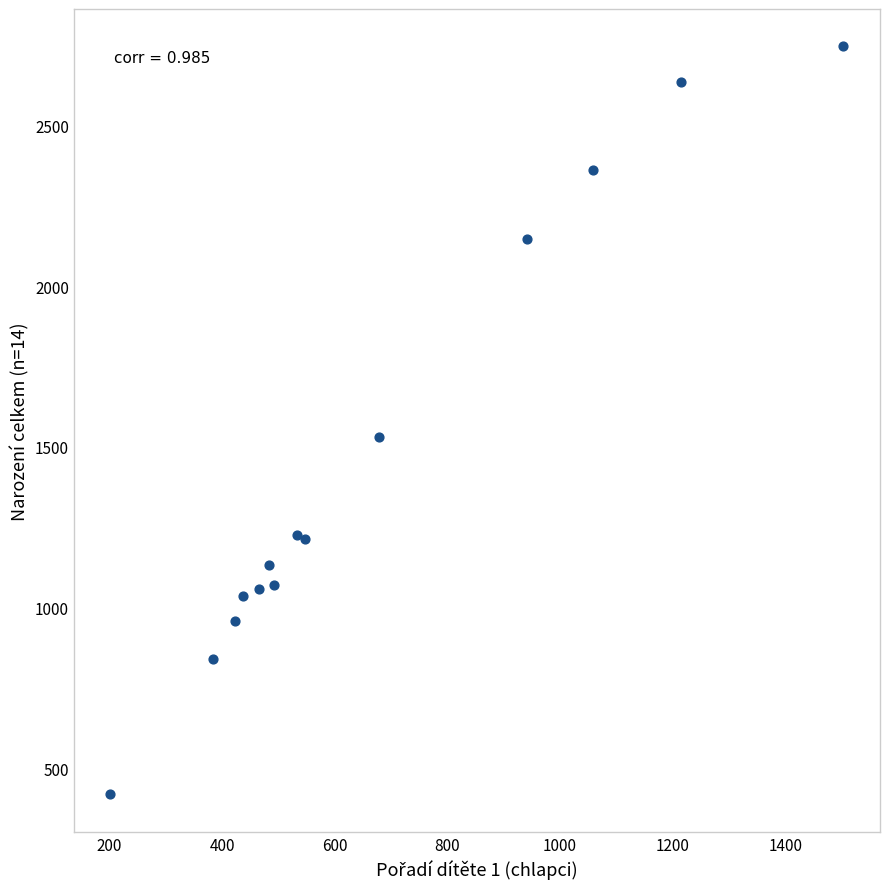

What Y value in the scatter plot is closest to 1582?

1532